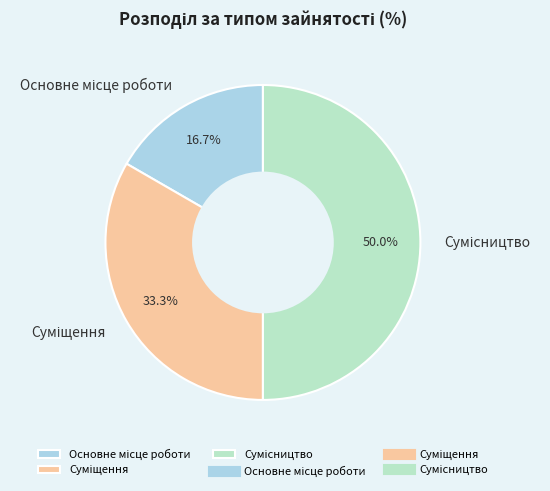

What percentage is the Суміщення slice, to the nearest percent?

33%